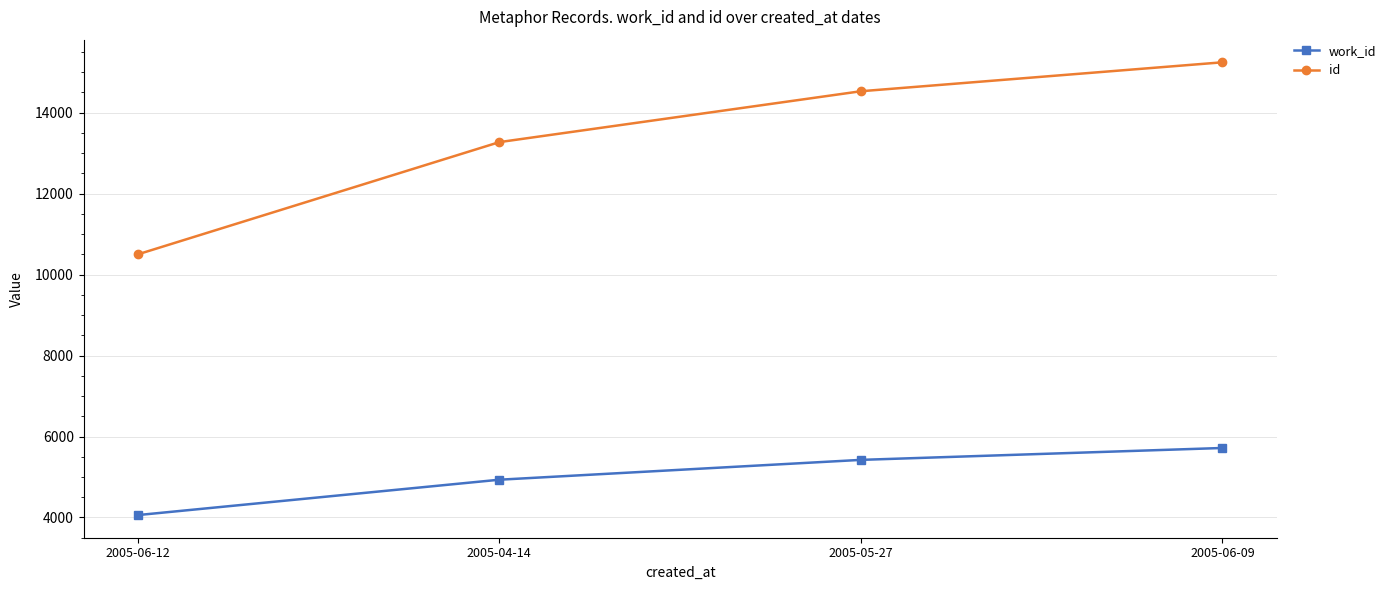

List the series in order of their overall mean, highest first.

id, work_id